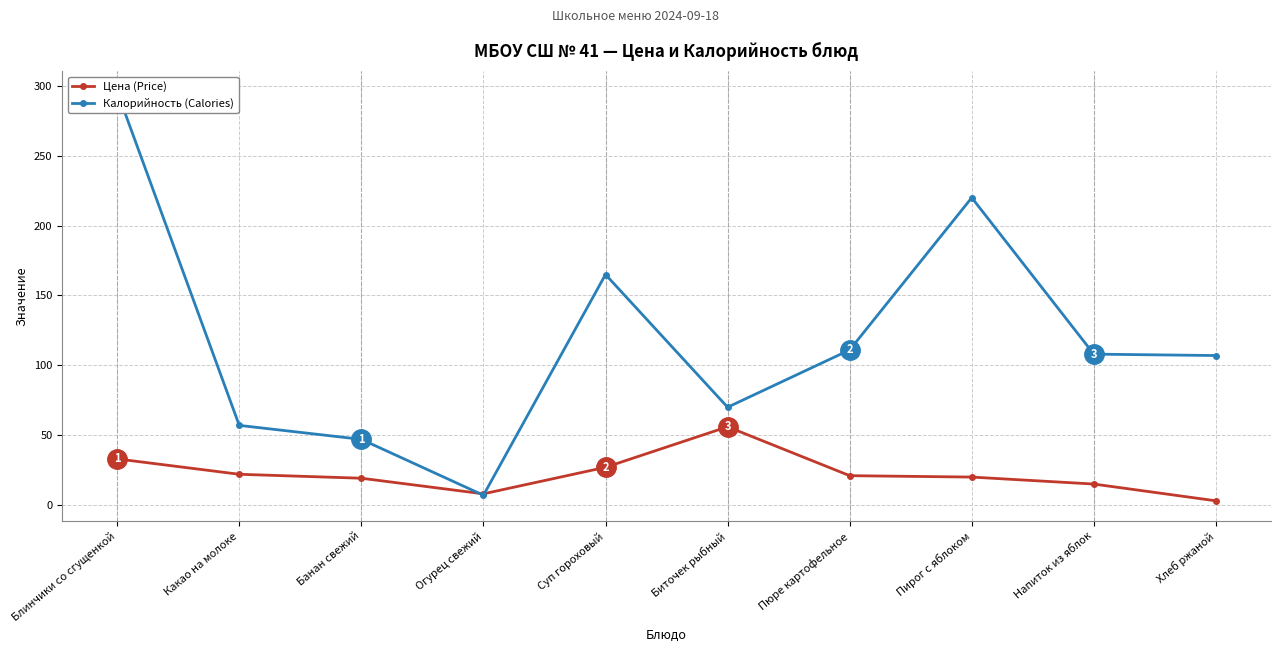

At which label is Калорийность (Calories) closest to 151?

Суп гороховый